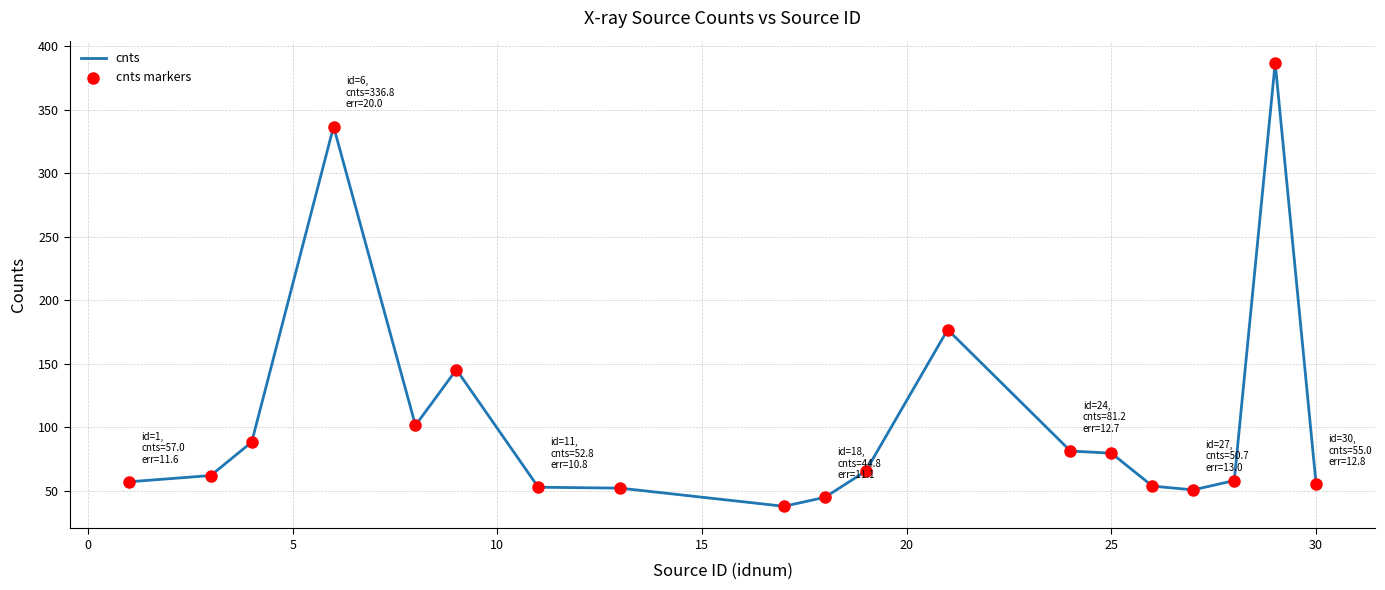

What is the difference between the maximum and minimum values?

349.1